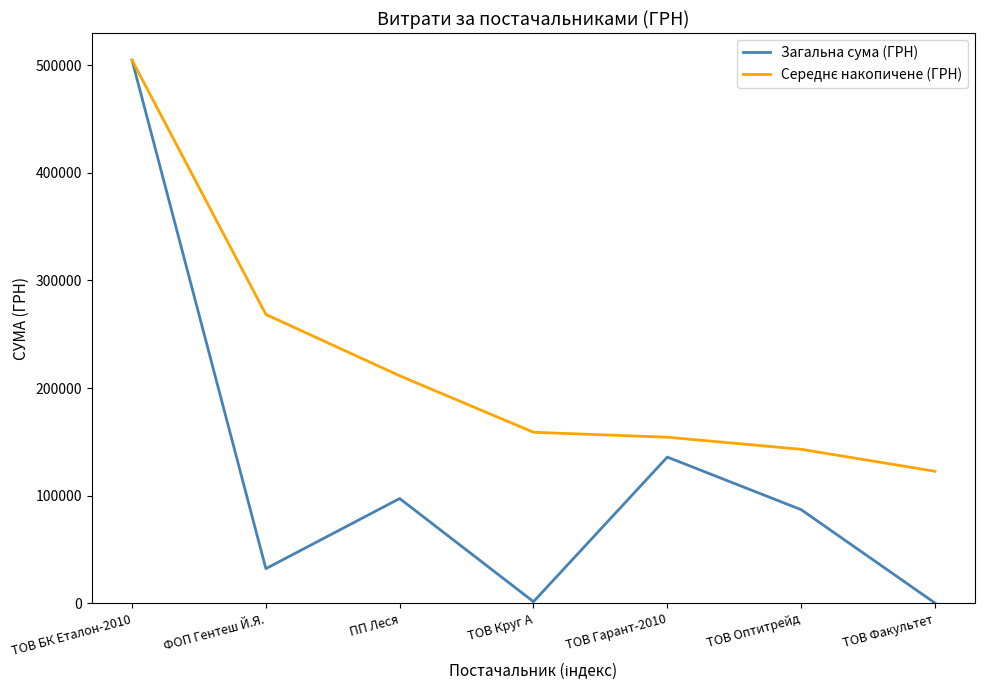

At which category is the sum across all series the highest?

ТОВ БК Еталон-2010